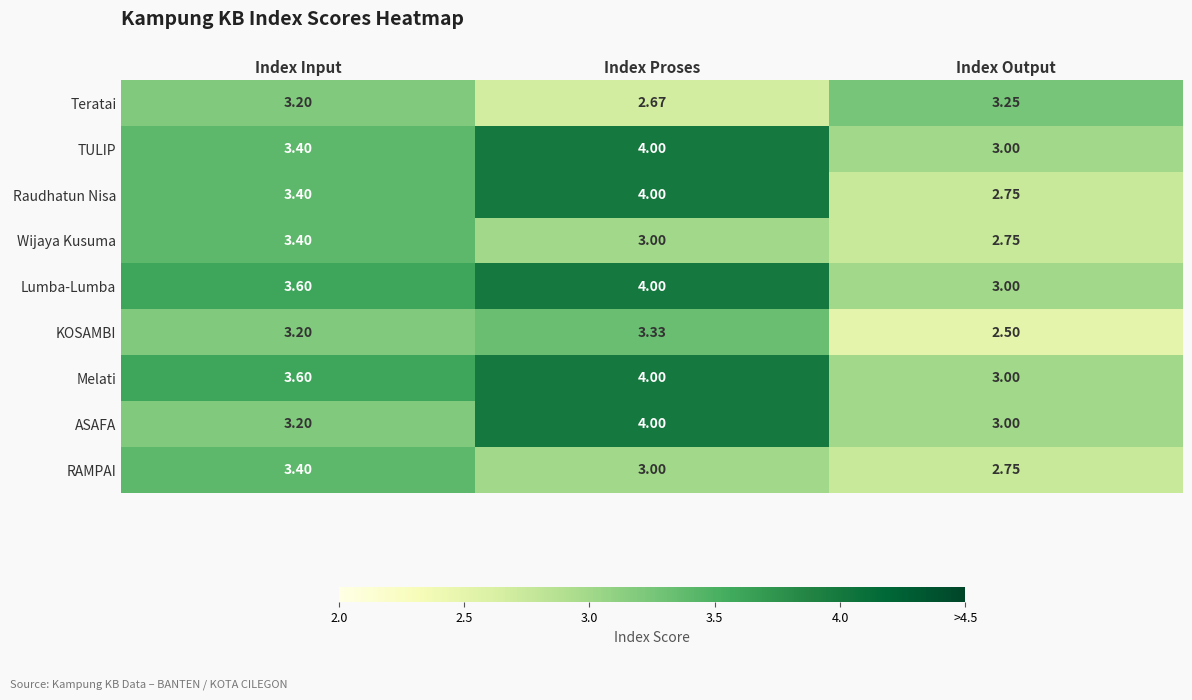

Count the number of categories in the chart.

3